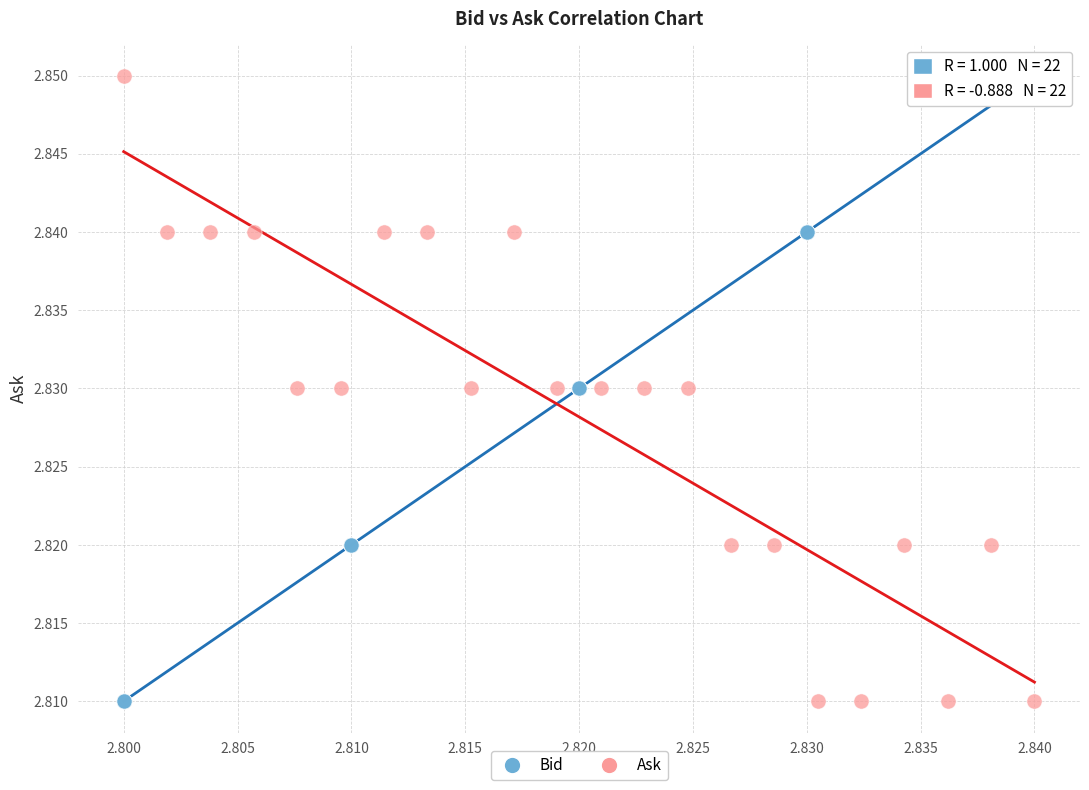

What are all the series names shown in the legend?

Bid, Ask